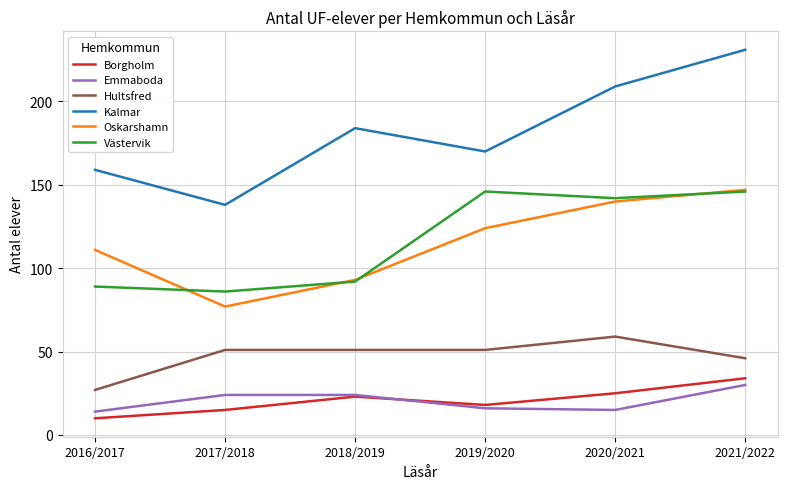

The value of Västervik at 2019/2020 is 146. True or false?

True